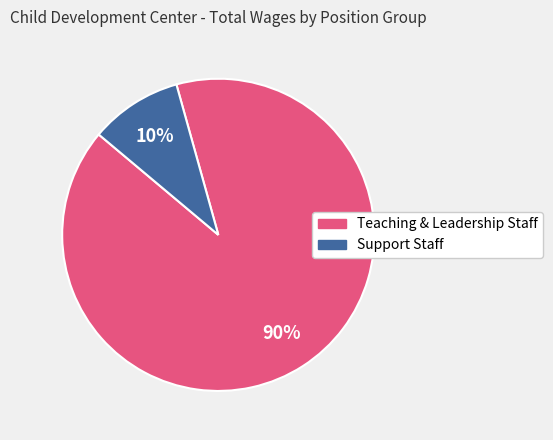

To the nearest percent, what is the average slice percentage?

50%